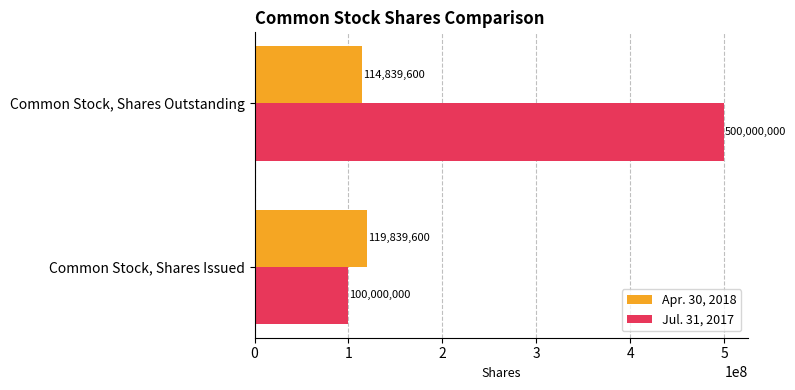

Which category has the highest value in the Jul. 31, 2017 series?

Common Stock, Shares Outstanding